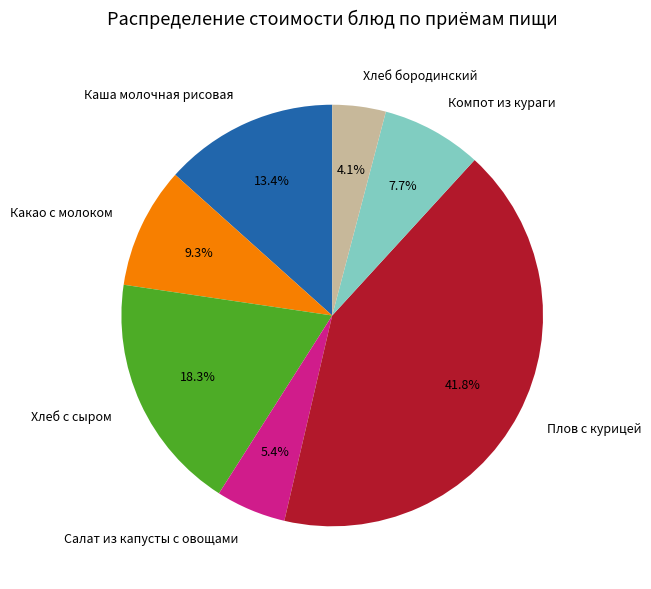

To the nearest percent, what is the average slice percentage?

14%